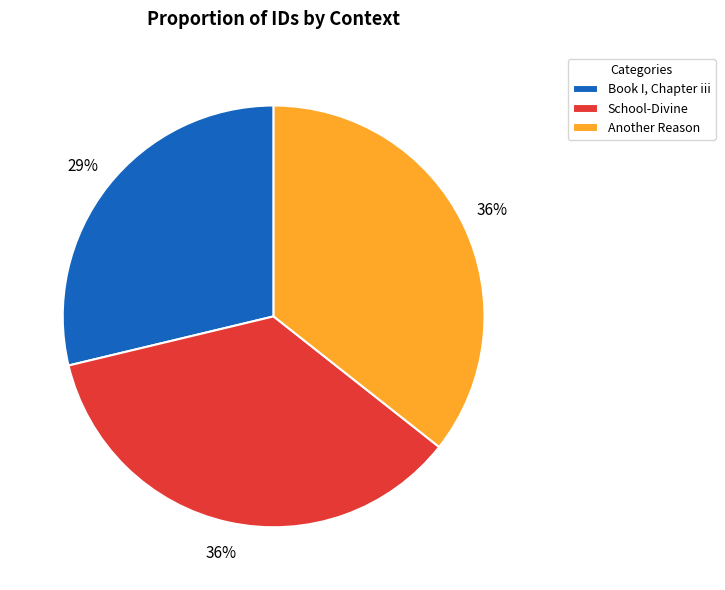

How many segments does this pie chart have?

3